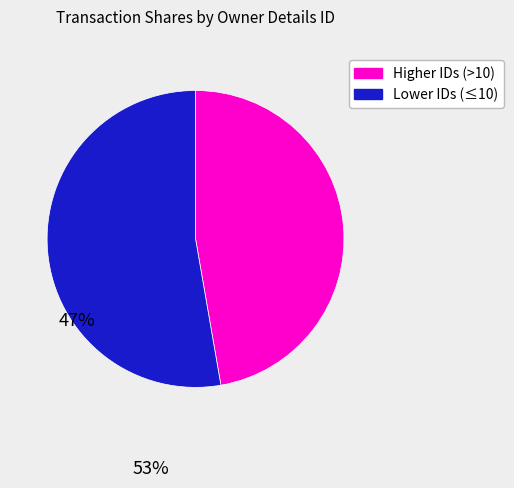

Does any single category account for the majority?

Yes